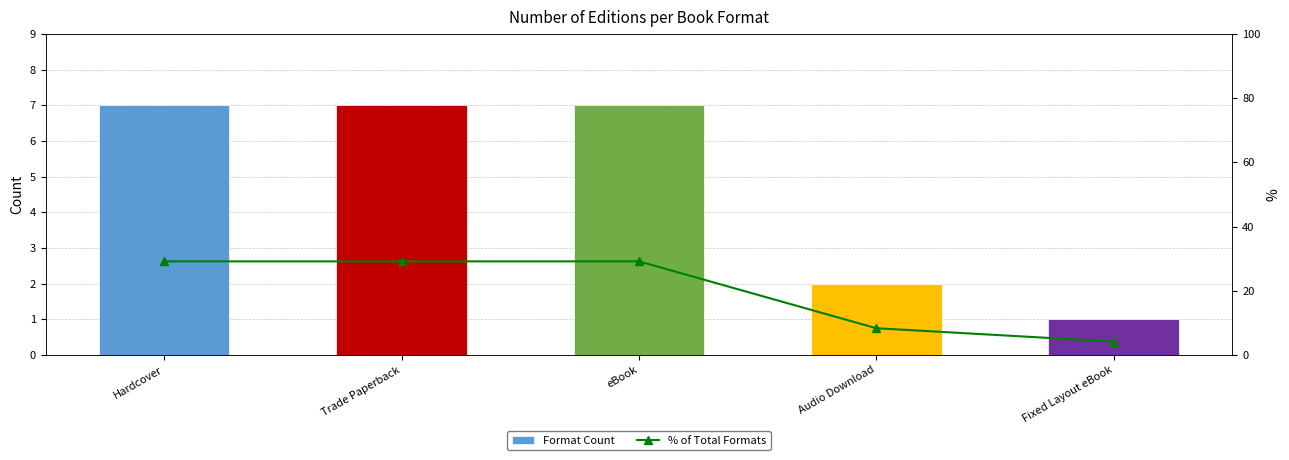

Between Trade Paperback and Audio Download, which series saw the biggest shift?

% of Total Formats